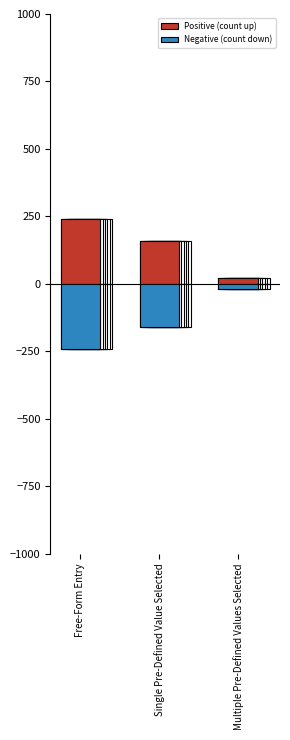

What is the spread (max minus min) of values at Single Pre-Defined Value Selected?

320